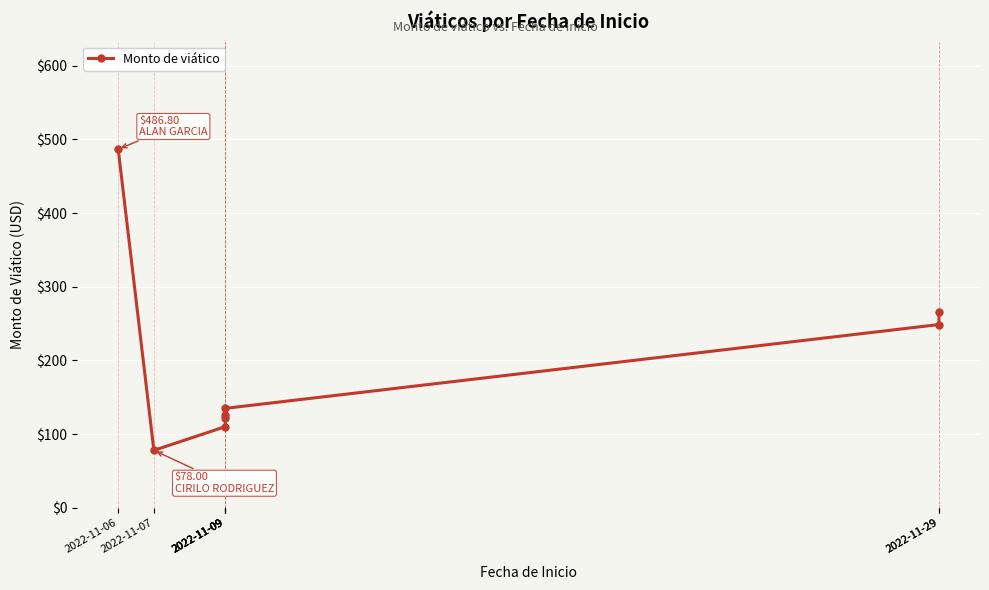

Reading left to right, transcribe all the data shown in this chart.

2022-11-06=486.8	2022-11-07=78.0	2022-11-09=110.2	2022-11-09=121.4	2022-11-09=126.0	2022-11-09=135.0	2022-11-29=248.8	2022-11-29=265.8